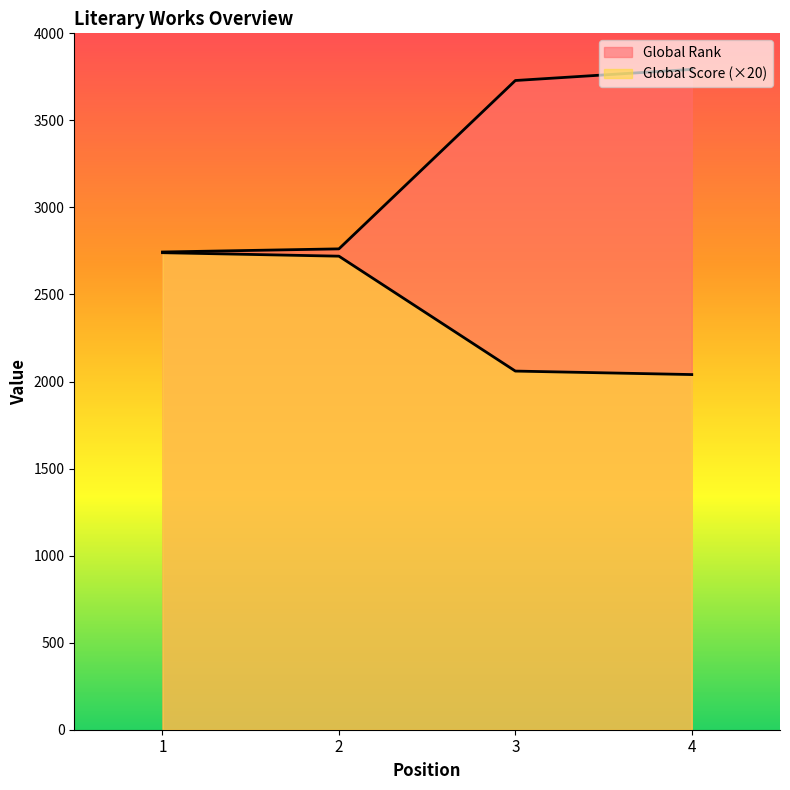

At which label does Global Score first exceed 2720?

1